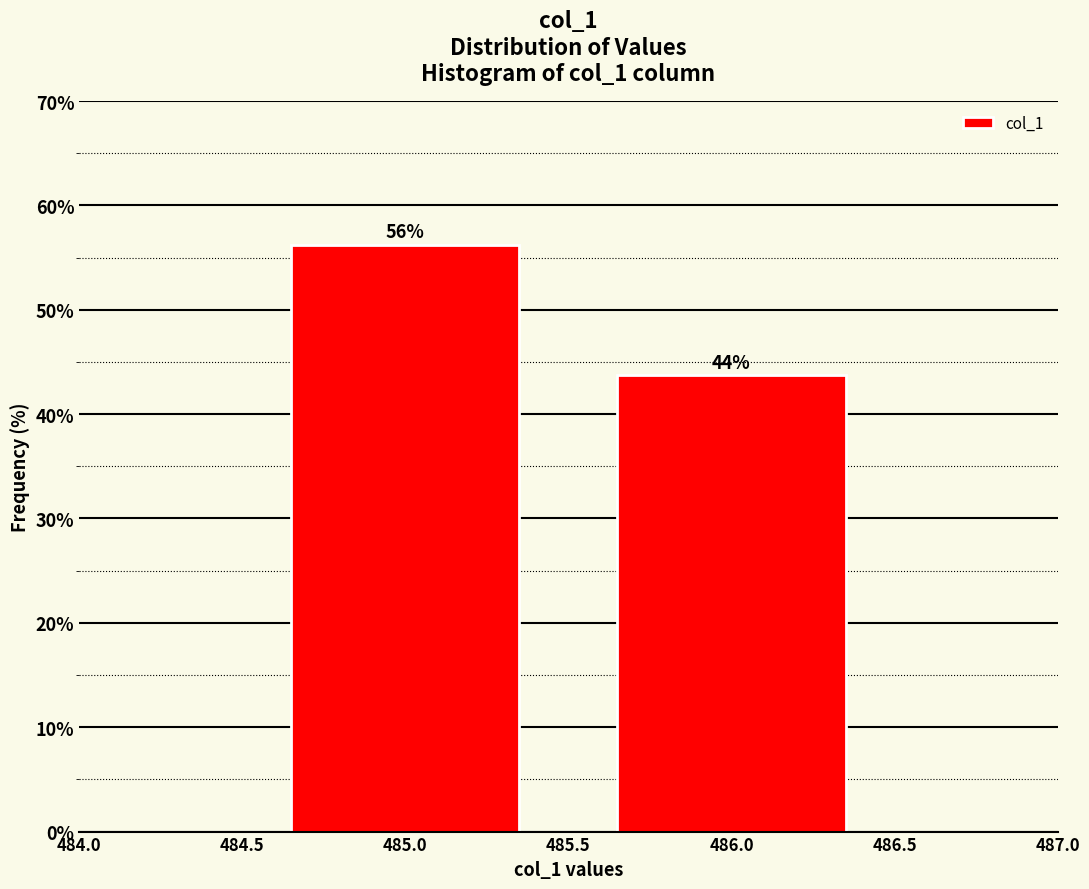

Between 486.0 and 485.0, which is larger?

485.0